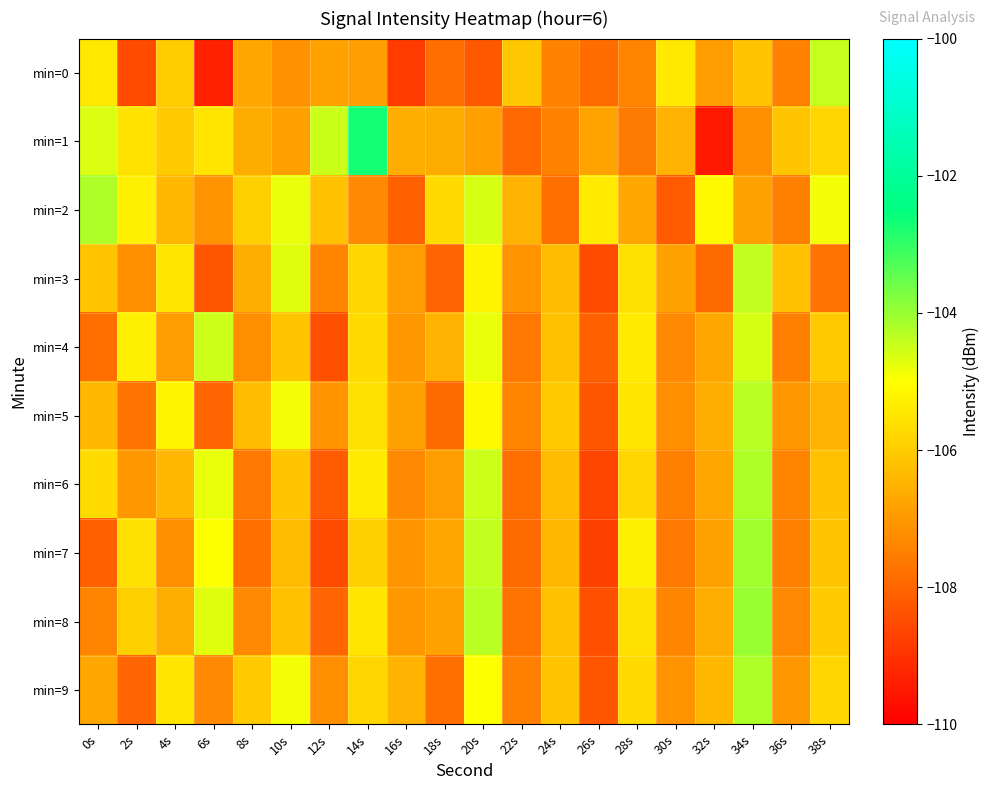

Reading right to left, what are all the values shown in this chart?

min=0: 38s=-104.4	36s=-107.4	34s=-106.1	32s=-106.9	30s=-105.4	28s=-107.4	26s=-107.8	24s=-107.4	22s=-106.1	20s=-108.2	18s=-107.8	16s=-108.8	14s=-106.9	12s=-106.8	10s=-107.1	8s=-106.7	6s=-109.3	4s=-106.0	2s=-108.5	0s=-105.4
min=1: 38s=-105.8	36s=-106.1	34s=-107.2	32s=-109.5	30s=-106.5	28s=-107.6	26s=-106.8	24s=-107.4	22s=-108.0	20s=-106.8	18s=-106.6	16s=-106.6	14s=-102.7	12s=-104.5	10s=-106.8	8s=-106.6	6s=-105.5	4s=-106.0	2s=-105.6	0s=-104.6
min=2: 38s=-104.9	36s=-107.5	34s=-106.8	32s=-105.1	30s=-108.2	28s=-106.7	26s=-105.4	24s=-107.8	22s=-106.5	20s=-104.6	18s=-105.7	16s=-108.1	14s=-107.3	12s=-106.2	10s=-104.8	8s=-105.9	6s=-107.1	4s=-106.4	2s=-105.3	0s=-104.2
min=3: 38s=-107.7	36s=-106.2	34s=-104.4	32s=-107.9	30s=-106.8	28s=-105.6	26s=-108.5	24s=-106.3	22s=-107.1	20s=-105.2	18s=-108.0	16s=-106.9	14s=-105.8	12s=-107.4	10s=-104.7	8s=-106.6	6s=-108.3	4s=-105.5	2s=-107.2	0s=-106.1
min=4: 38s=-106.0	36s=-107.5	34s=-104.6	32s=-106.7	30s=-107.3	28s=-105.4	26s=-108.1	24s=-106.2	22s=-107.6	20s=-104.8	18s=-106.5	16s=-107.0	14s=-105.7	12s=-108.4	10s=-106.1	8s=-107.2	6s=-104.5	4s=-106.9	2s=-105.3	0s=-107.8
min=5: 38s=-106.5	36s=-107.0	34s=-104.3	32s=-106.6	30s=-107.2	28s=-105.5	26s=-108.3	24s=-106.0	22s=-107.4	20s=-105.1	18s=-107.9	16s=-106.8	14s=-105.6	12s=-107.1	10s=-104.9	8s=-106.3	6s=-108.0	4s=-105.2	2s=-107.7	0s=-106.4
min=6: 38s=-106.2	36s=-107.4	34s=-104.2	32s=-106.7	30s=-107.5	28s=-105.8	26s=-108.6	24s=-106.3	22s=-107.8	20s=-104.5	18s=-106.9	16s=-107.3	14s=-105.4	12s=-108.2	10s=-106.1	8s=-107.6	6s=-104.8	4s=-106.4	2s=-107.0	0s=-105.7
min=7: 38s=-106.1	36s=-107.5	34s=-104.1	32s=-106.8	30s=-107.6	28s=-105.3	26s=-108.7	24s=-106.4	22s=-107.9	20s=-104.4	18s=-106.7	16s=-107.1	14s=-105.9	12s=-108.5	10s=-106.3	8s=-107.8	6s=-105.0	4s=-107.2	2s=-105.6	0s=-108.1
min=8: 38s=-106.0	36s=-107.3	34s=-104.0	32s=-106.6	30s=-107.4	28s=-105.6	26s=-108.4	24s=-106.2	22s=-107.7	20s=-104.3	18s=-106.8	16s=-107.0	14s=-105.5	12s=-108.0	10s=-106.2	8s=-107.3	6s=-104.7	4s=-106.6	2s=-105.9	0s=-107.4
min=9: 38s=-105.8	36s=-107.0	34s=-104.2	32s=-106.4	30s=-107.1	28s=-105.7	26s=-108.3	24s=-106.1	22s=-107.5	20s=-105.0	18s=-107.8	16s=-106.5	14s=-105.8	12s=-107.2	10s=-104.9	8s=-106.0	6s=-107.3	4s=-105.5	2s=-108.0	0s=-106.7